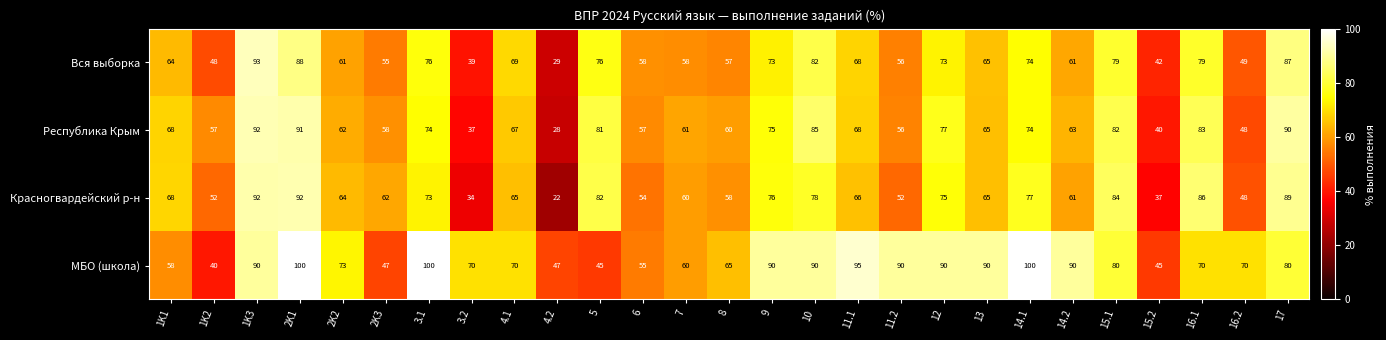

Rank the series at 8 from highest to lowest value.

МБО (школа), Республика Крым, Красногвардейский р-н, Вся выборка